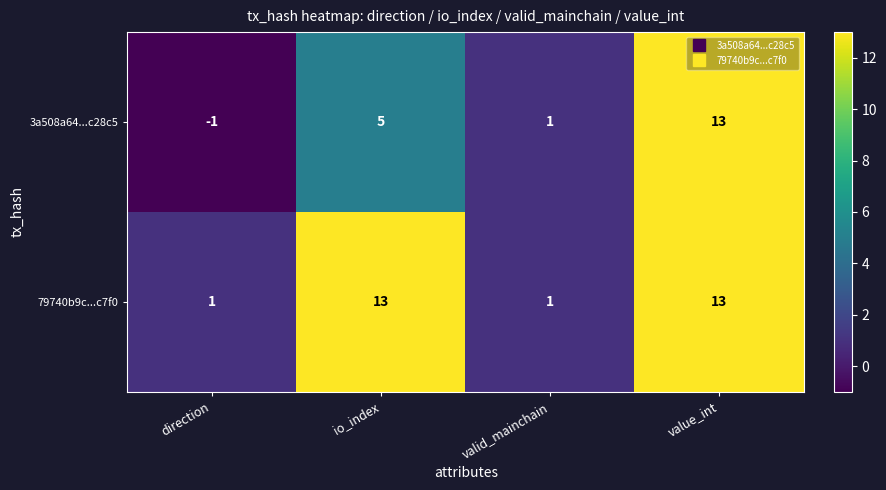

List the series in order of their overall mean, lowest first.

3a508a64...c28c5, 79740b9c...c7f0